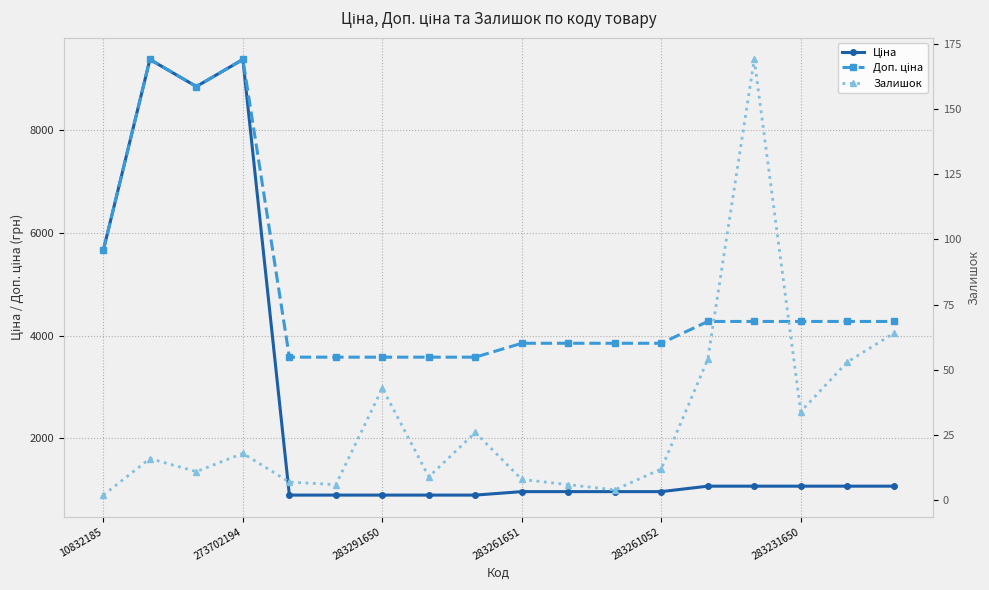

True or false: Залишок and Ціна intersect in this chart.

False